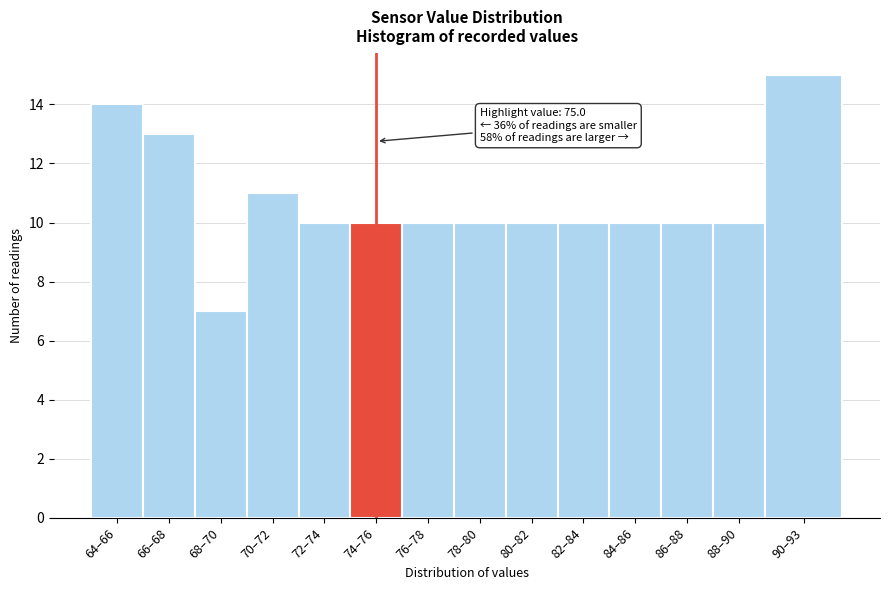

Reading left to right, what are all the values shown in this chart?

14	13	7	11	10	10	10	10	10	10	10	10	10	15